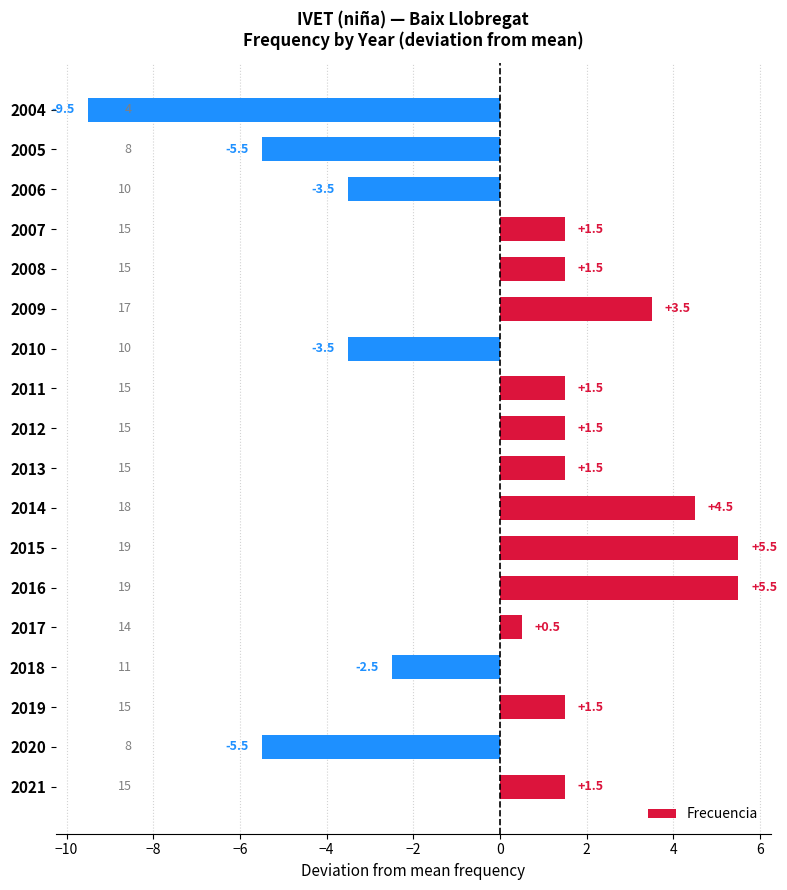

At which category does the chart reach its minimum across all series?

2004